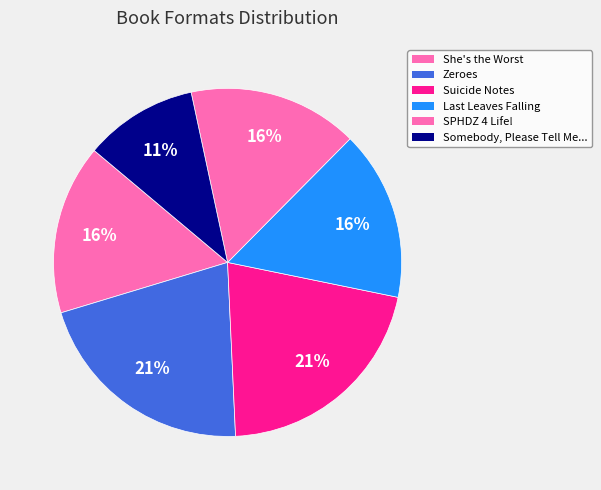

How many slices are in this pie chart?

6